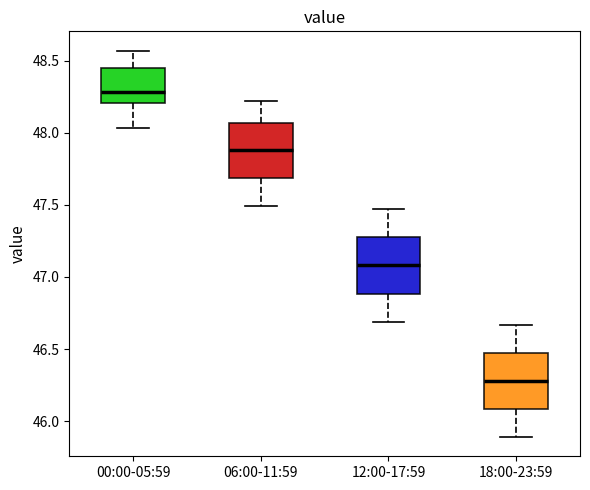

Reading left to right, transcribe this box plot: for each box, give where its median line is, the range the box spans, and where its two whiskers end, as read against the y-axis. The values are not printed on the chart, so give them approximately, as read against the axis.

00:00-05:59: median 48.30, box 48.20 to 48.45, whiskers 48.05 to 48.55
06:00-11:59: median 47.90, box 47.70 to 48.05, whiskers 47.50 to 48.20
12:00-17:59: median 47.10, box 46.90 to 47.30, whiskers 46.70 to 47.45
18:00-23:59: median 46.30, box 46.10 to 46.50, whiskers 45.90 to 46.65